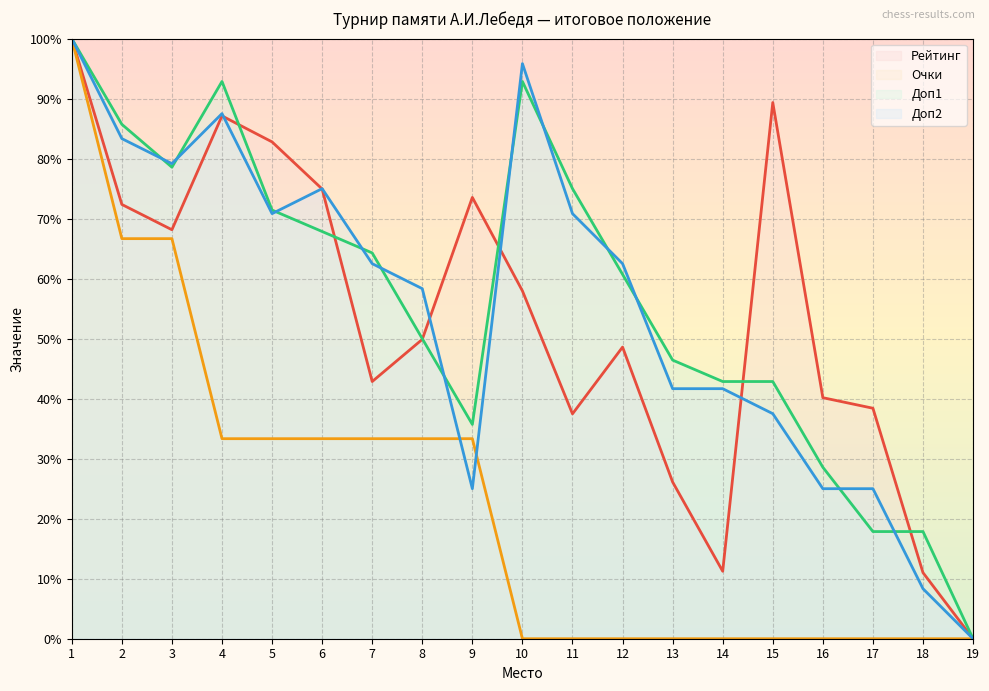

How many series are shown in this chart?

4